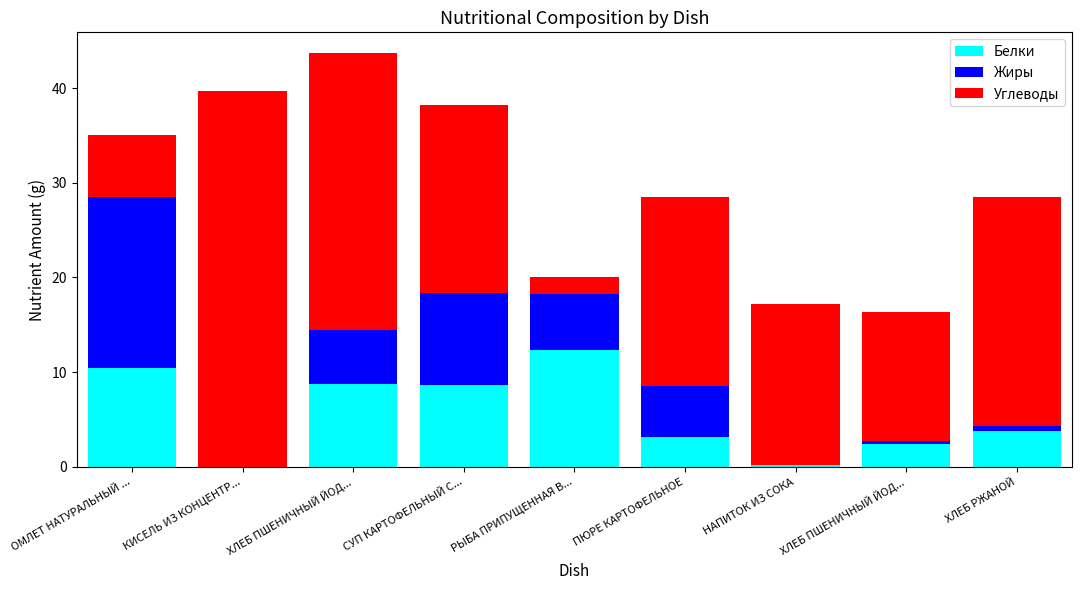

What is the label of the 3rd bar from the right?

НАПИТОК ИЗ СОКА